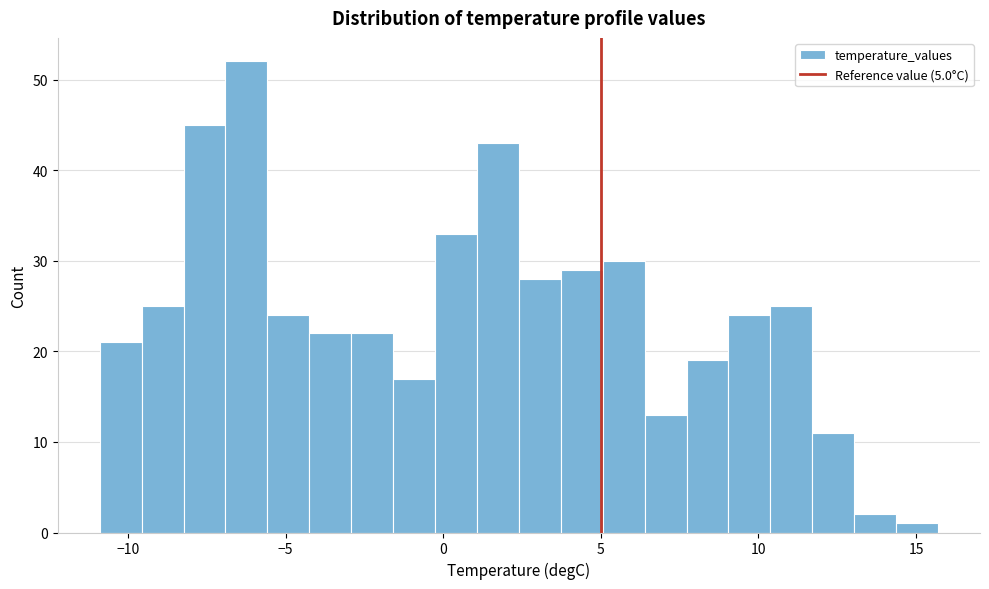

Around what value on the x-axis is the tallest bar? Give the approximate position of its centre, as read against the axis.

-6.0